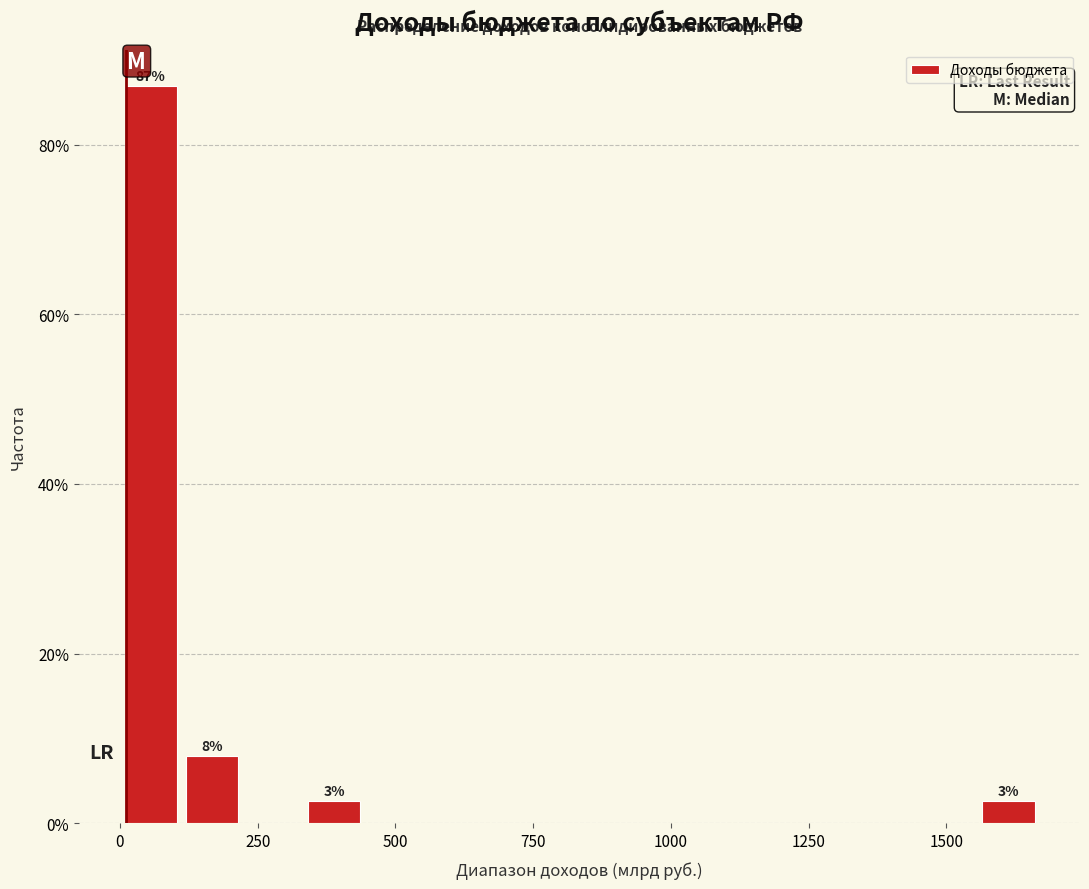

Around what value on the x-axis is the tallest bar? Give the approximate position of its centre, as read against the axis.

50